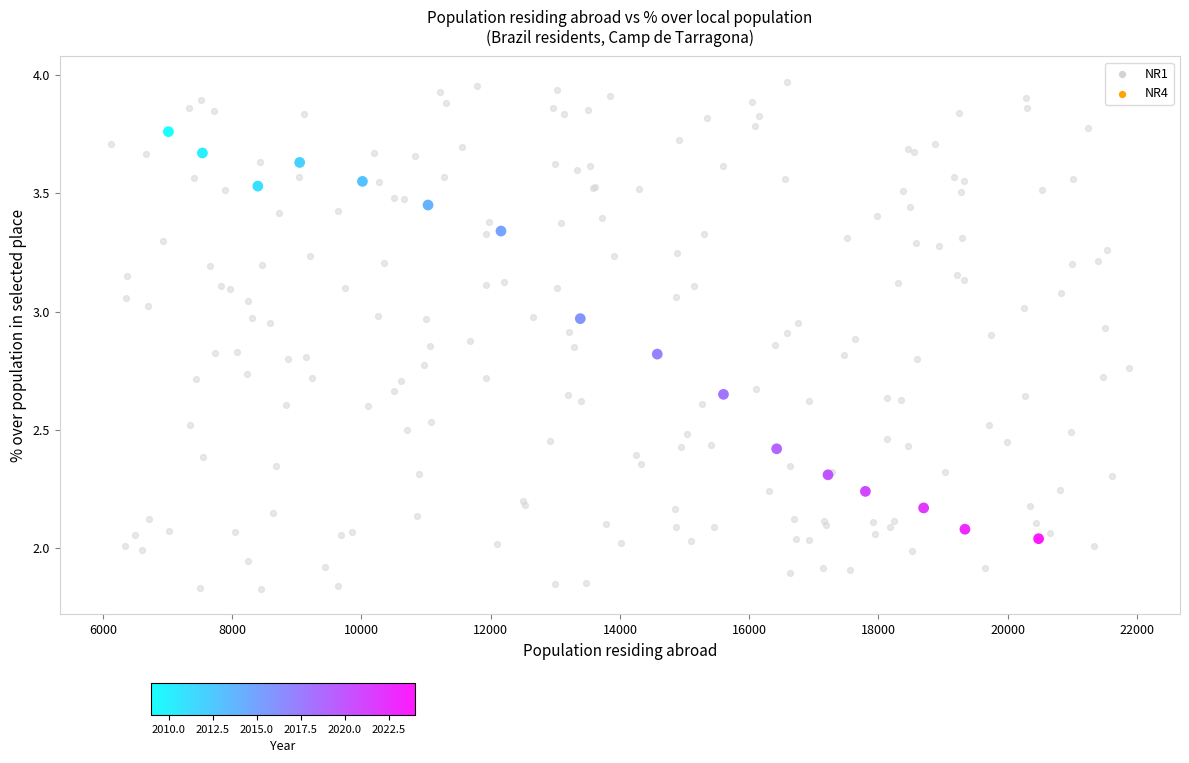

Which series has the widest spread of Y values?

NR1